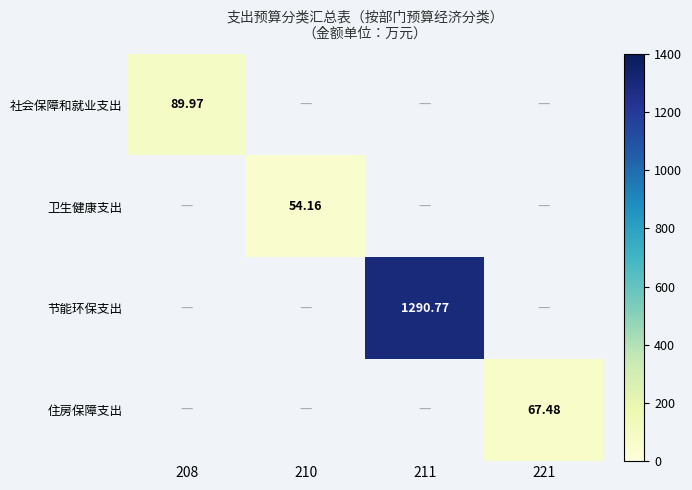

Is the value of 卫生健康支出 at 208 greater than the value of 住房保障支出 at 211?

No